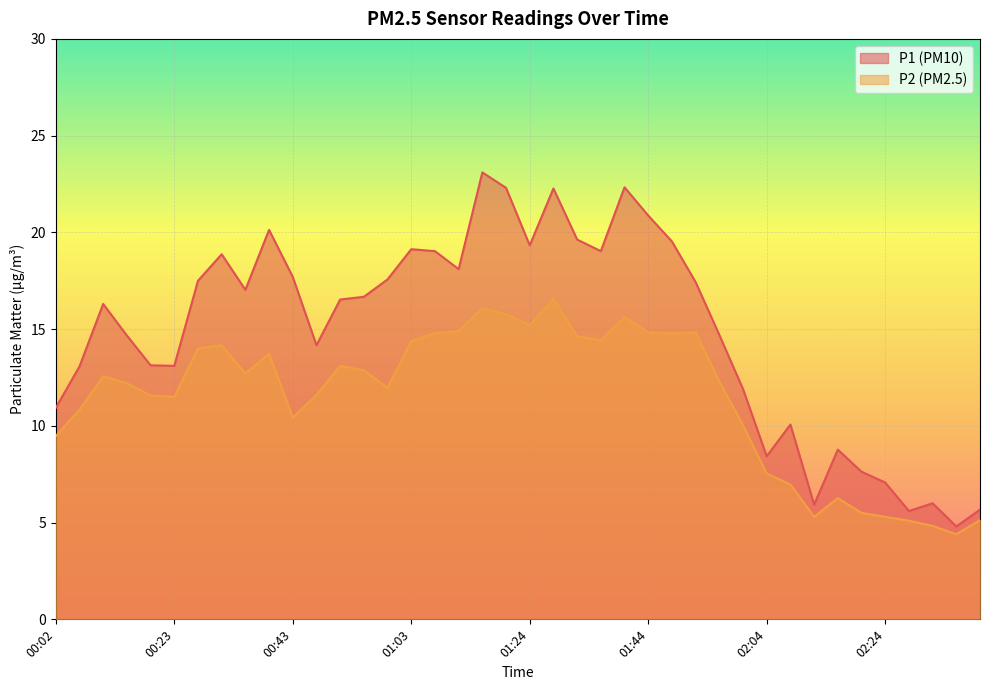

What value does the P2 series have at 00:06?

10.8